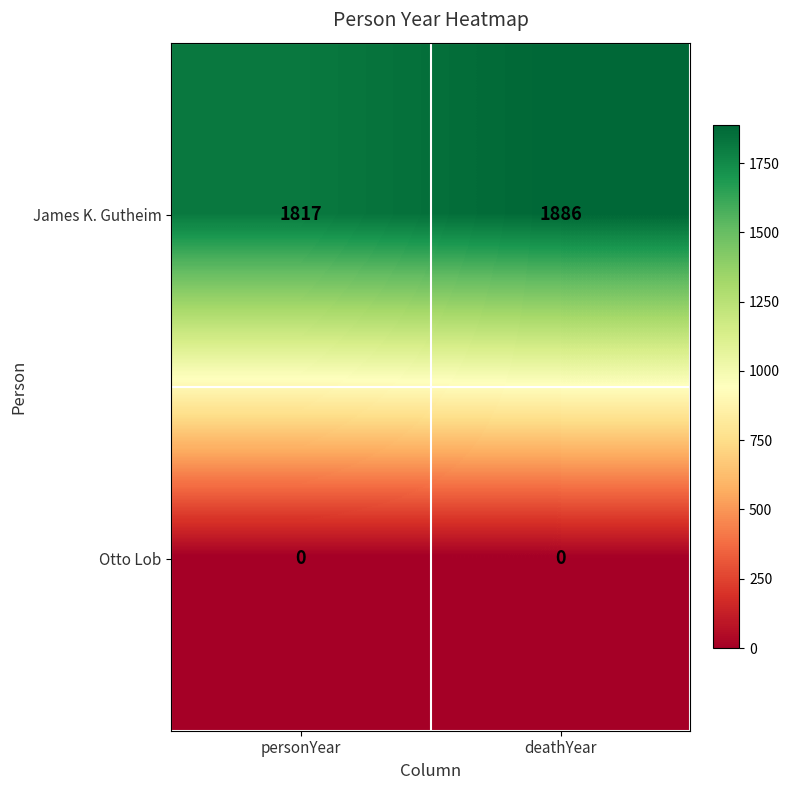

Is it true that James K. Gutheim equals 2684 at personYear?

False